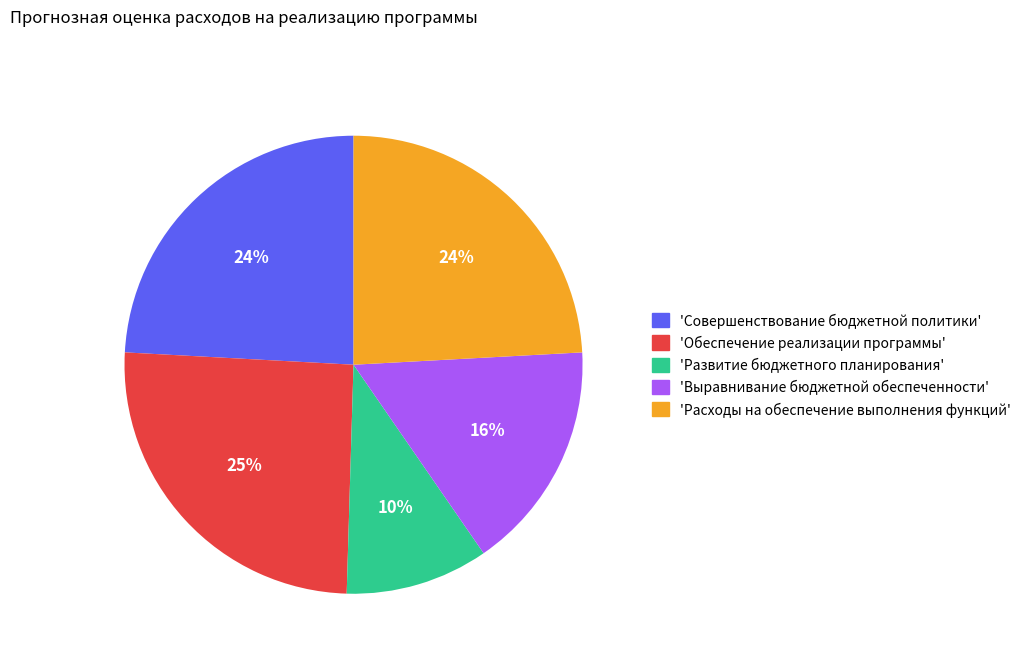

To the nearest percent, what is the average slice percentage?

20%